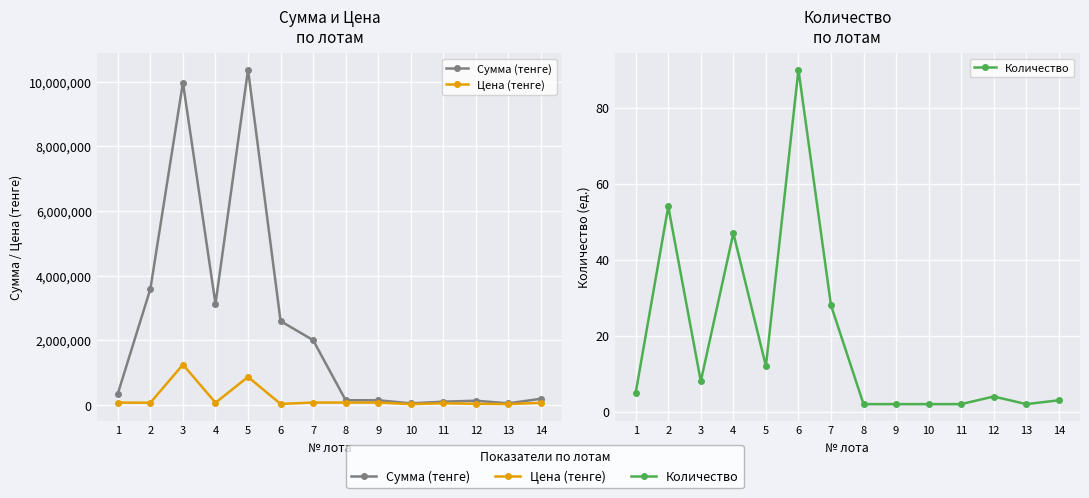

What is the value of the Сумма (тенге) point at the 14th from the left?

189555.0